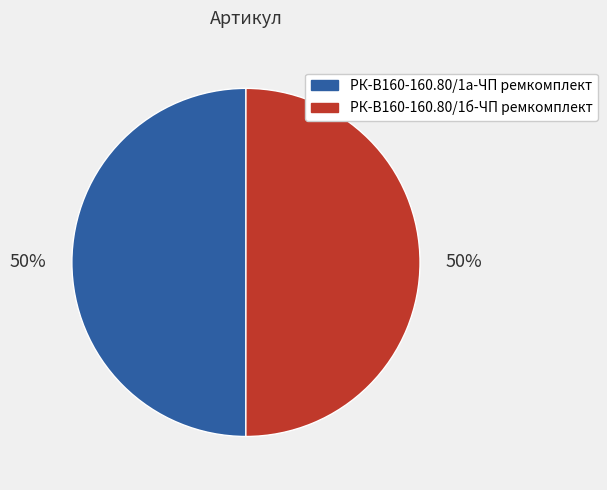

Combined, do РК-В160-160.80/1б-ЧП ремкомплект and РК-В160-160.80/1а-ЧП ремкомплект account for over 50%?

Yes